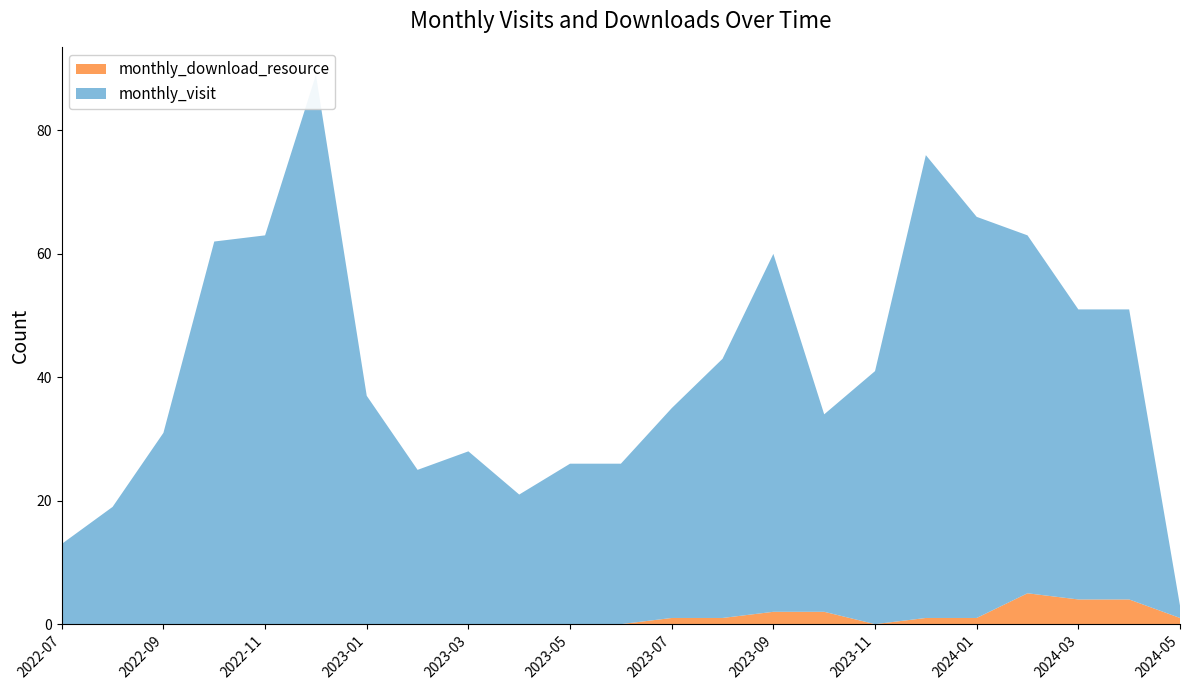

Reading left to right, extract all data points from this chart.

monthly_visit: 2022-07=13	2022-08=19	2022-09=31	2022-10=62	2022-11=63	2022-12=89	2023-01=37	2023-02=25	2023-03=28	2023-04=21	2023-05=26	2023-06=26	2023-07=34	2023-08=42	2023-09=58	2023-10=32	2023-11=41	2023-12=75	2024-01=65	2024-02=58	2024-03=47	2024-04=47	2024-05=2
monthly_download_resource: 2022-07=0	2022-08=0	2022-09=0	2022-10=0	2022-11=0	2022-12=0	2023-01=0	2023-02=0	2023-03=0	2023-04=0	2023-05=0	2023-06=0	2023-07=1	2023-08=1	2023-09=2	2023-10=2	2023-11=0	2023-12=1	2024-01=1	2024-02=5	2024-03=4	2024-04=4	2024-05=1